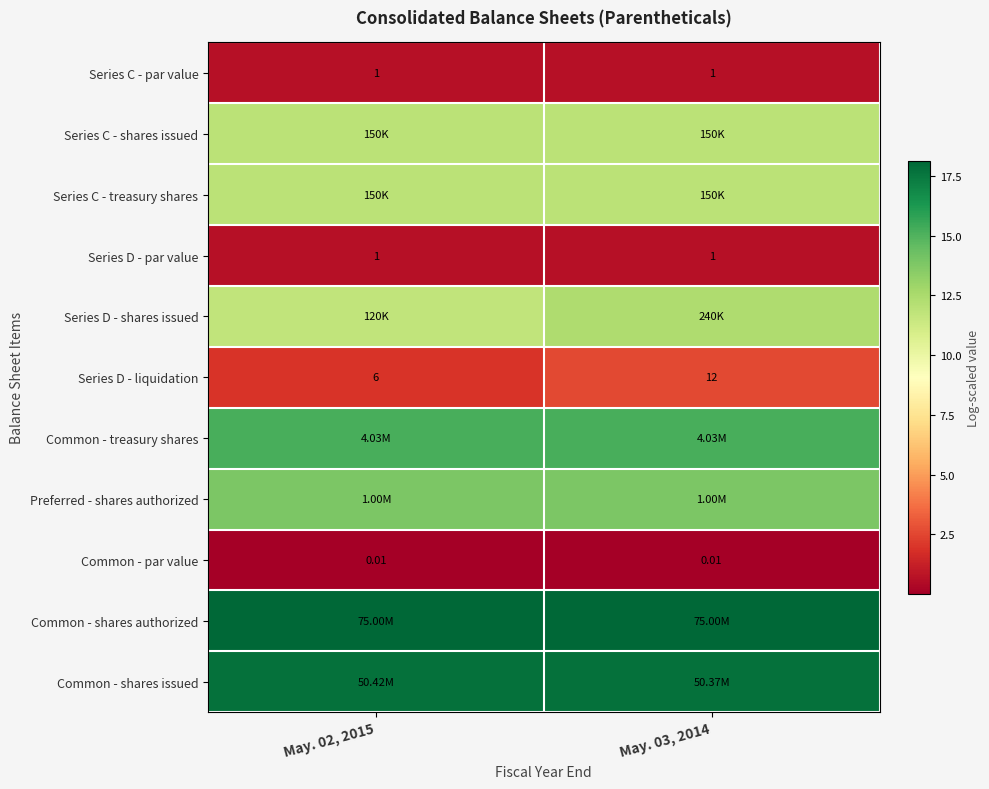

The Common - shares authorized series shows 23.7 at May. 03, 2014. True or false?

False